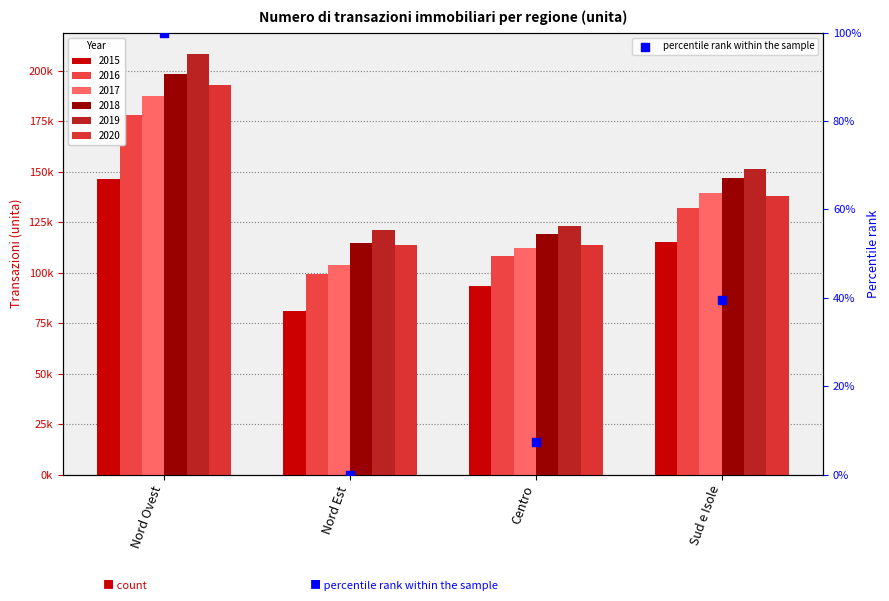

What is the change in value from Nord Est to Centro?

+7.5